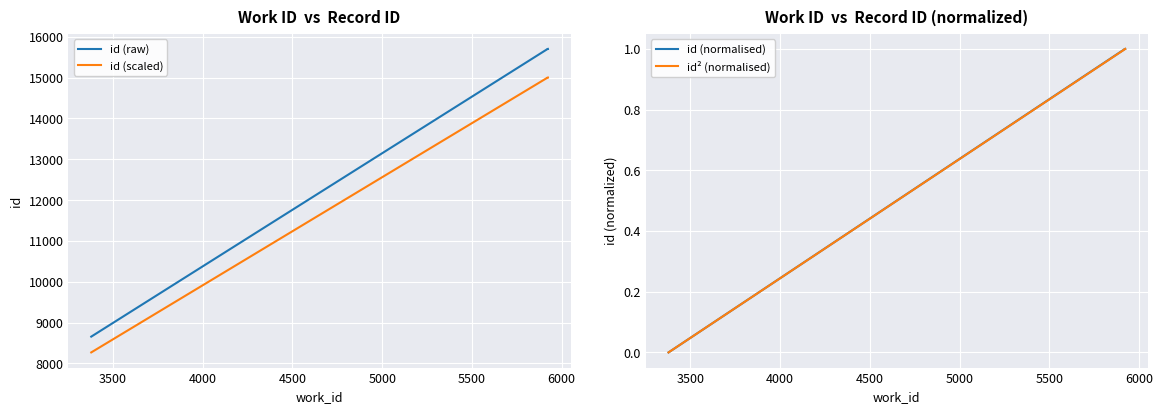

What is the value of the id (raw) point at the 1st from the left?

8657.0